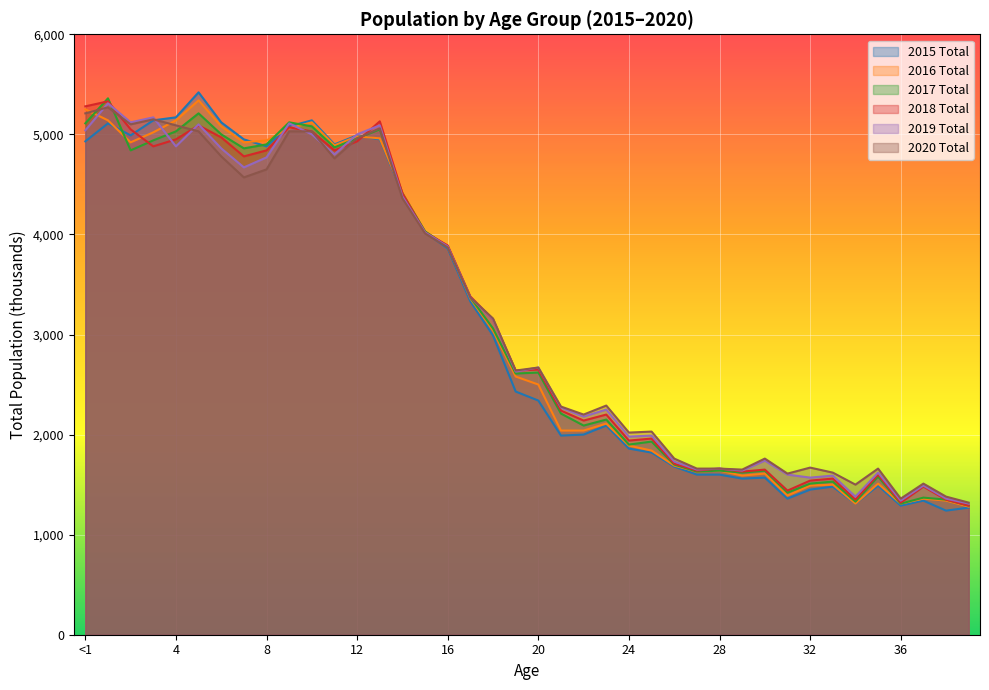

The value of 2018 Total at 33 is 2805. True or false?

False